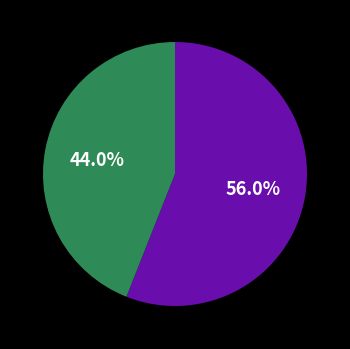

To the nearest percent, what is the difference between the largest and smallest slice percentages?

12%